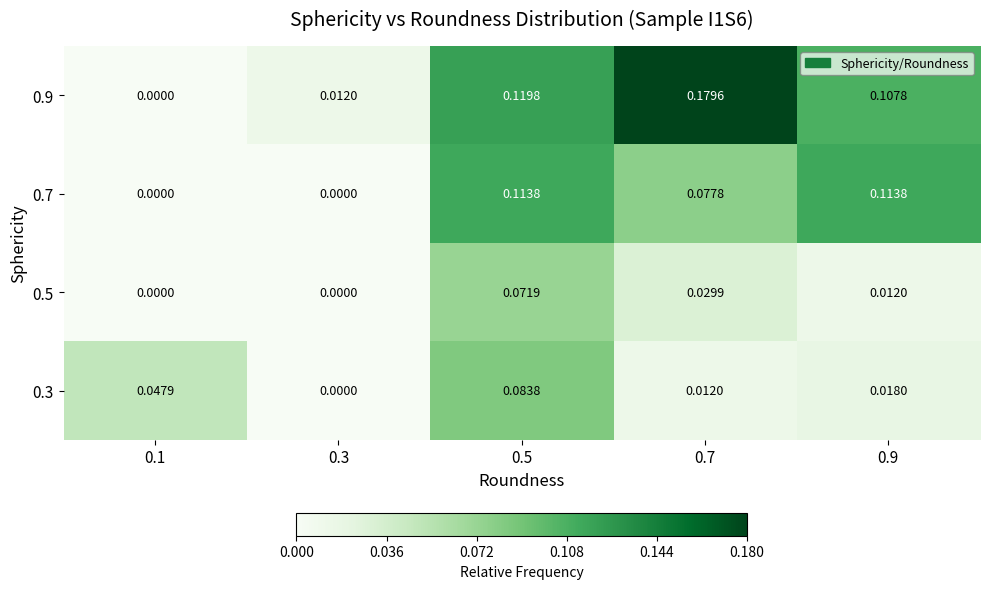

Is the value of 0.5 at 0.9 greater than the value of 0.7 at 0.1?

Yes